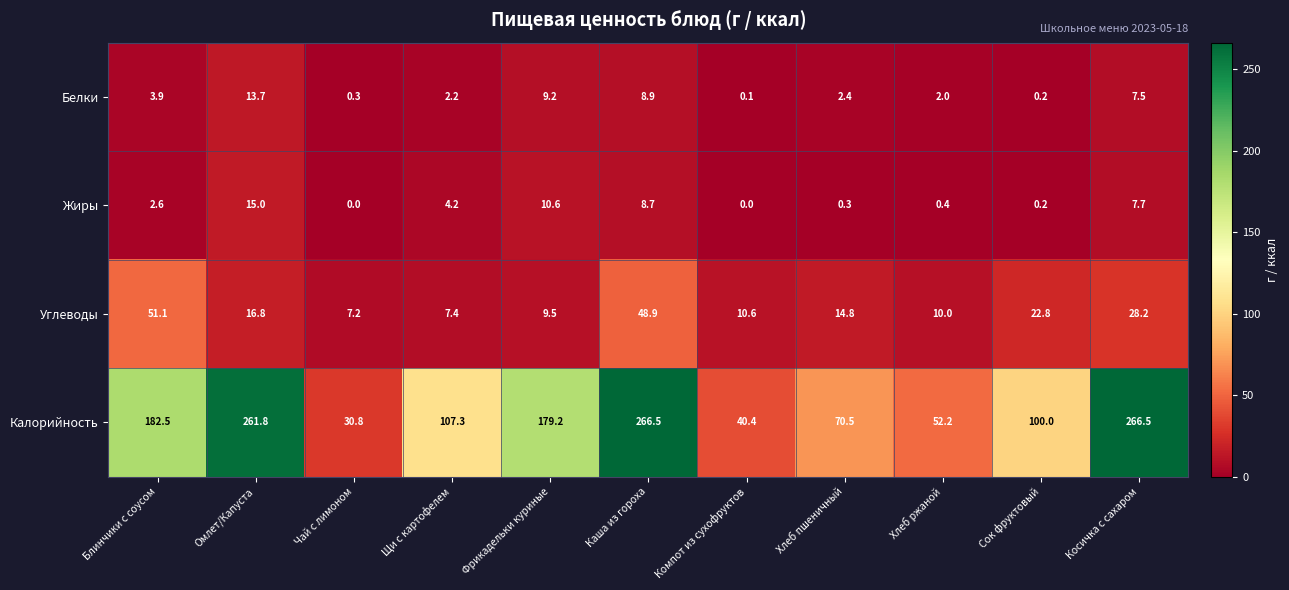

How many values in the Углеводы series exceed 14?

6